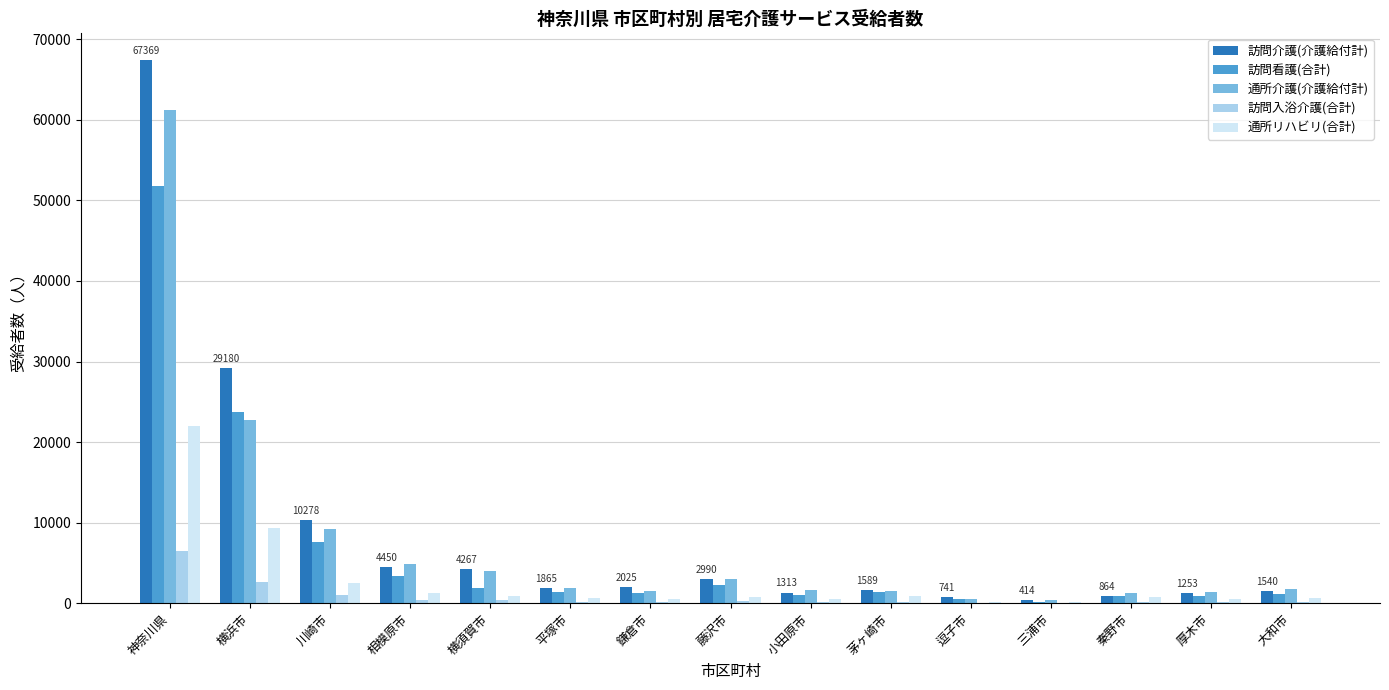

What is the sum of all 訪問看護(合計) values?

99388